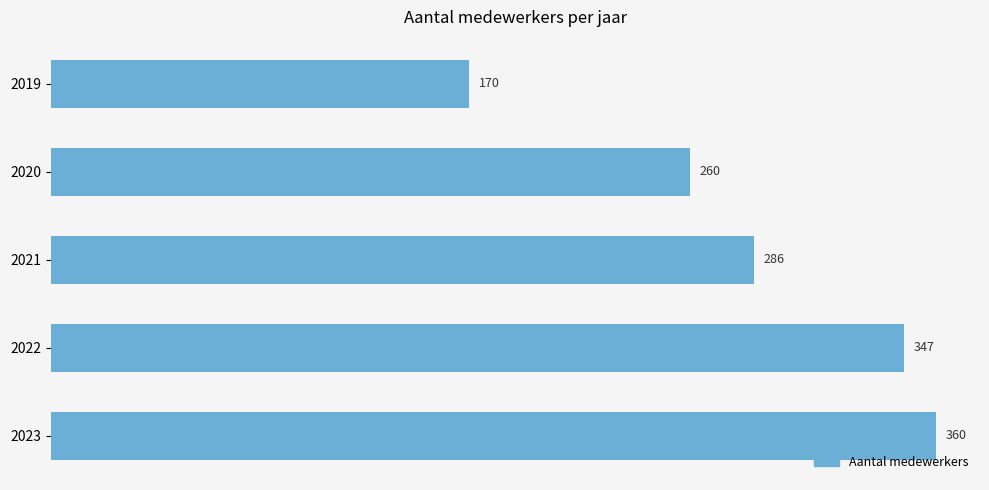

Reading top to bottom, transcribe all the data shown in this chart.

170	260	286	347	360